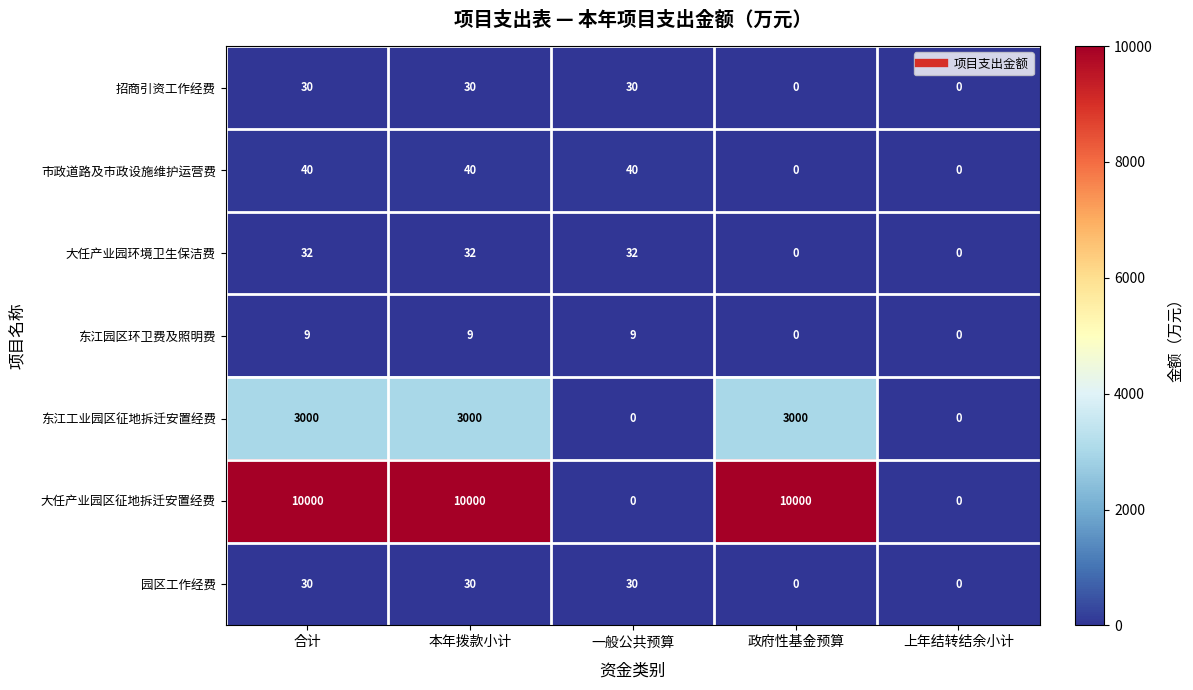

What is the total value across all series at 政府性基金预算?

13000